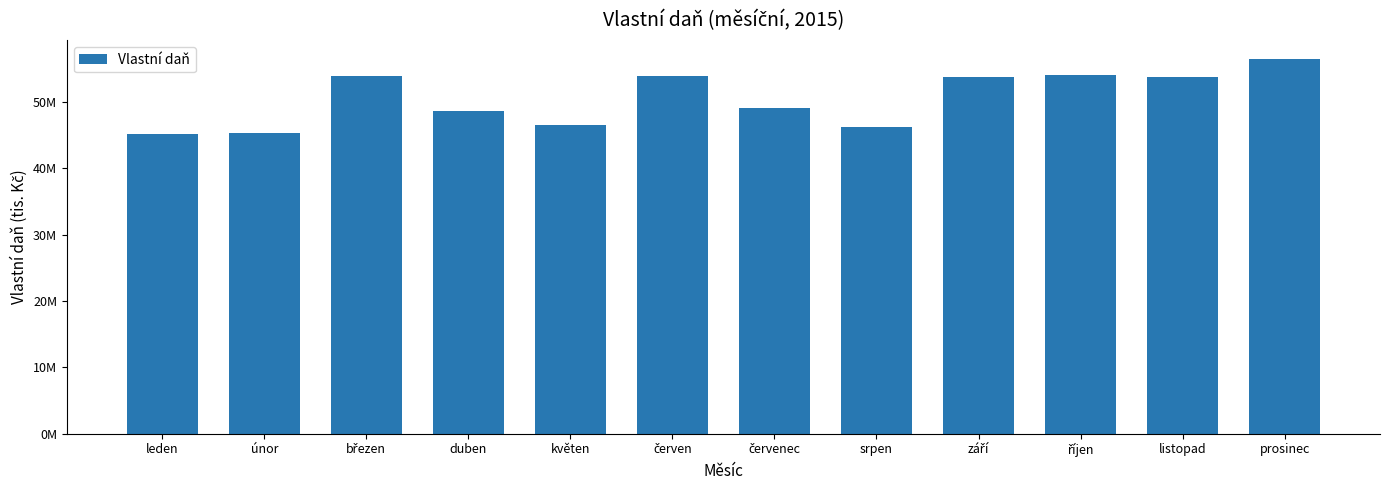

Reading right to left, extract all data points from this chart.

56472176.2	53810086.0	54101685.6	53720887.1	46270722.9	49035393.9	53867621.9	46570086.6	48565159.9	53850554.7	45249814.1	45234853.5